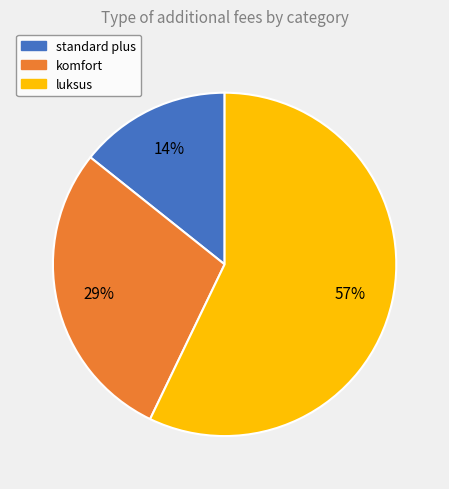

To the nearest percent, what is the difference between the largest and smallest slice percentages?

43%